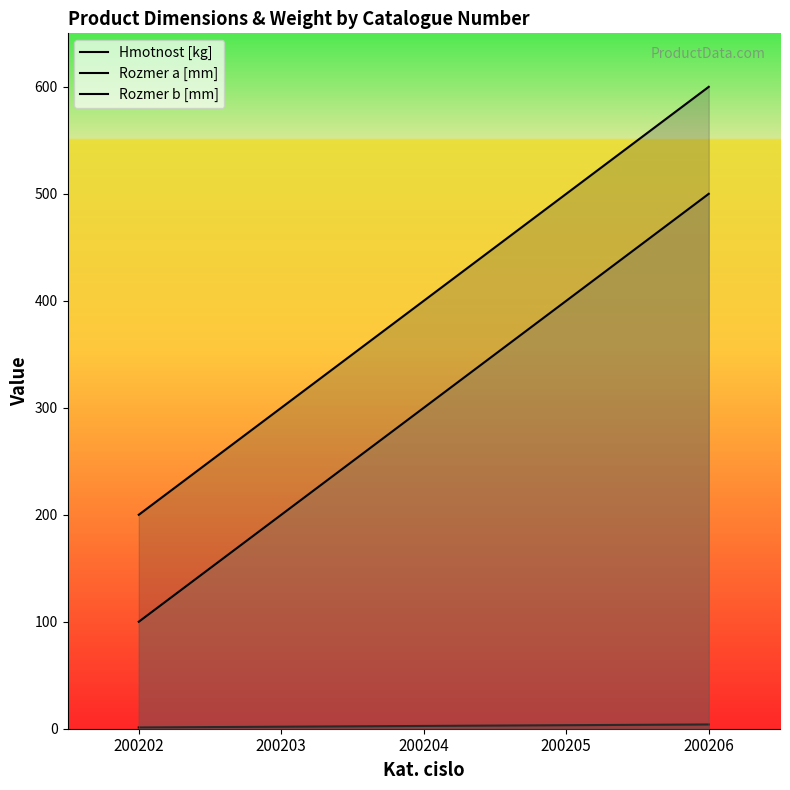

True or false: Rozmer a [mm] and Rozmer b [mm] intersect in this chart.

False